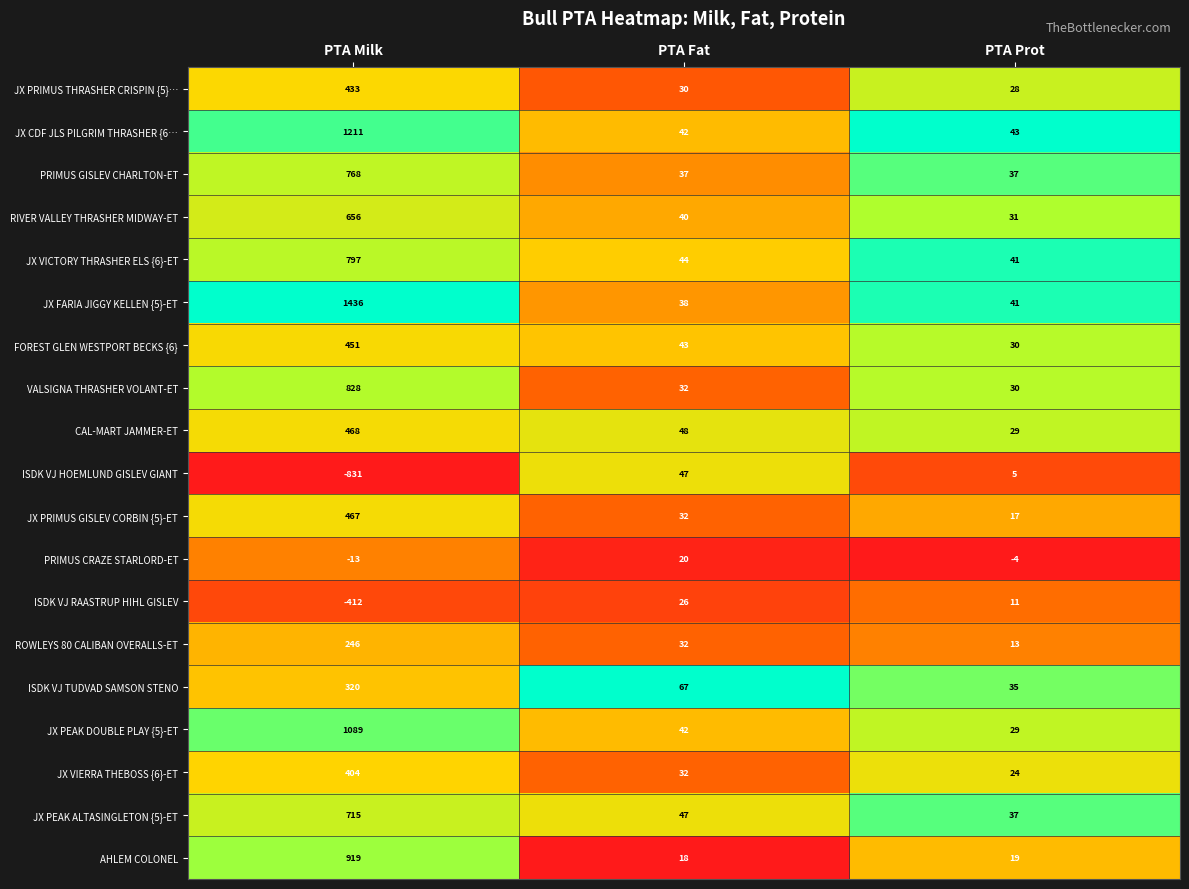

How many data points does each series have?

3